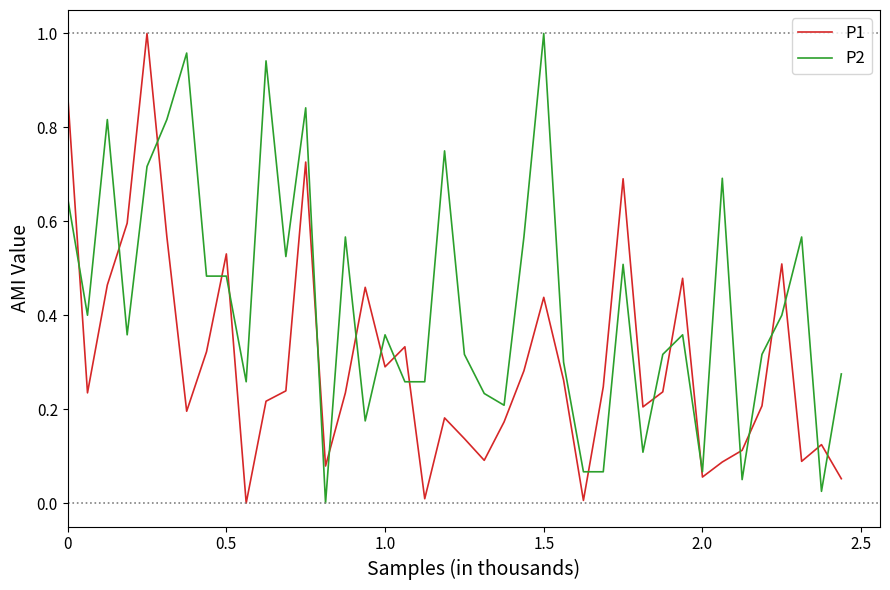

Which series has the largest total across all categories?

P2